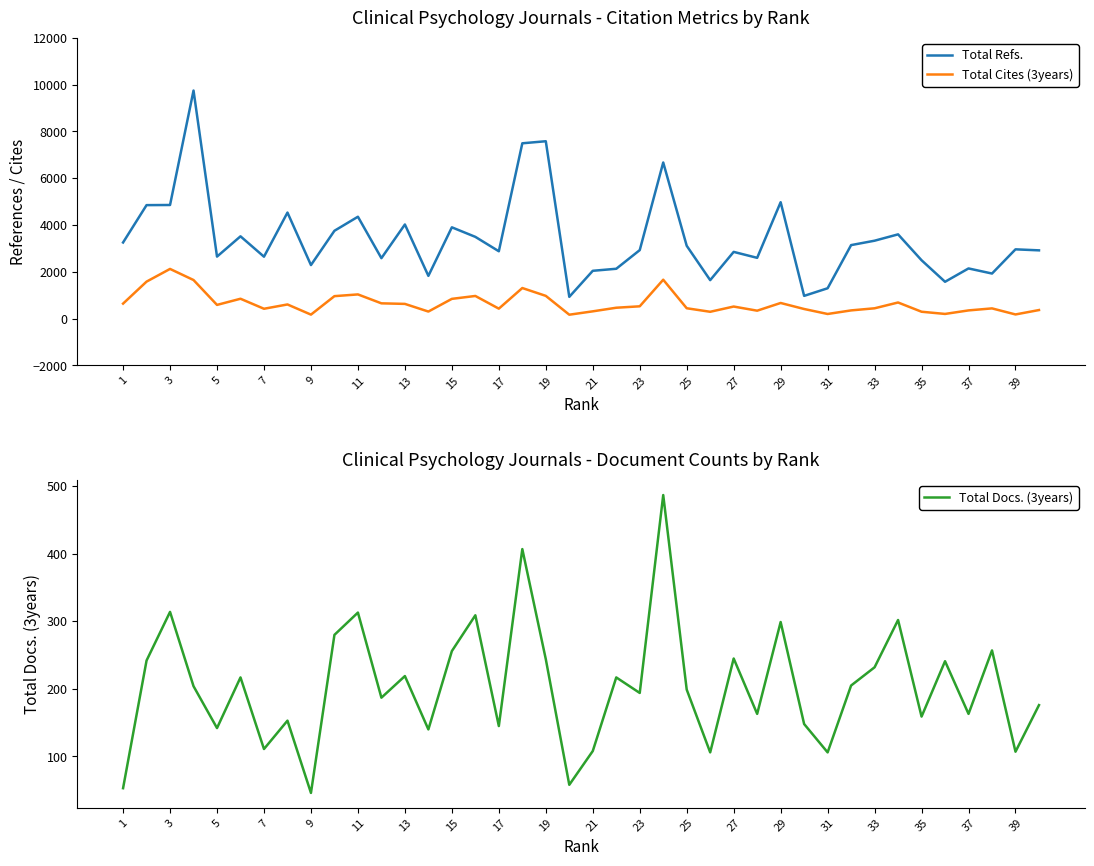

What is the difference between the Total Cites (3years) values at 31 and 29?

470